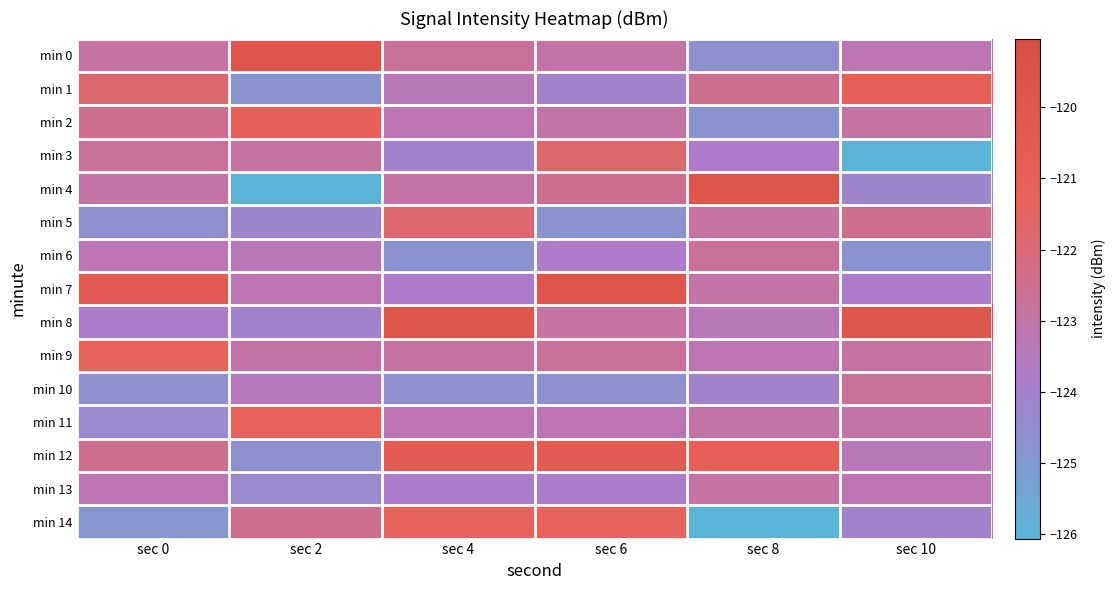

Reading left to right, list all the values displayed in this chart.

min 0: sec 0=-122.9	sec 2=-119.8	sec 4=-122.7	sec 6=-123.0	sec 8=-124.6	sec 10=-123.2
min 1: sec 0=-121.8	sec 2=-124.8	sec 4=-123.4	sec 6=-124.1	sec 8=-122.5	sec 10=-121.1
min 2: sec 0=-122.5	sec 2=-121.1	sec 4=-123.2	sec 6=-123.0	sec 8=-124.8	sec 10=-122.9
min 3: sec 0=-122.7	sec 2=-122.9	sec 4=-124.1	sec 6=-121.8	sec 8=-123.8	sec 10=-126.1
min 4: sec 0=-123.0	sec 2=-126.1	sec 4=-123.0	sec 6=-122.5	sec 8=-119.8	sec 10=-124.2
min 5: sec 0=-124.6	sec 2=-124.2	sec 4=-121.8	sec 6=-124.8	sec 8=-122.9	sec 10=-122.5
min 6: sec 0=-123.2	sec 2=-123.4	sec 4=-124.8	sec 6=-123.8	sec 8=-122.7	sec 10=-124.8
min 7: sec 0=-120.6	sec 2=-123.2	sec 4=-123.8	sec 6=-119.8	sec 8=-123.0	sec 10=-123.8
min 8: sec 0=-123.8	sec 2=-124.1	sec 4=-119.8	sec 6=-122.9	sec 8=-123.4	sec 10=-119.8
min 9: sec 0=-121.4	sec 2=-123.0	sec 4=-122.9	sec 6=-122.7	sec 8=-123.2	sec 10=-122.9
min 10: sec 0=-124.6	sec 2=-123.5	sec 4=-124.6	sec 6=-124.6	sec 8=-124.1	sec 10=-122.7
min 11: sec 0=-124.3	sec 2=-121.4	sec 4=-123.2	sec 6=-123.2	sec 8=-123.0	sec 10=-123.0
min 12: sec 0=-122.5	sec 2=-124.6	sec 4=-120.6	sec 6=-120.6	sec 8=-121.1	sec 10=-123.4
min 13: sec 0=-123.2	sec 2=-124.3	sec 4=-123.8	sec 6=-123.8	sec 8=-122.9	sec 10=-123.2
min 14: sec 0=-124.8	sec 2=-122.5	sec 4=-121.4	sec 6=-121.4	sec 8=-126.1	sec 10=-124.1